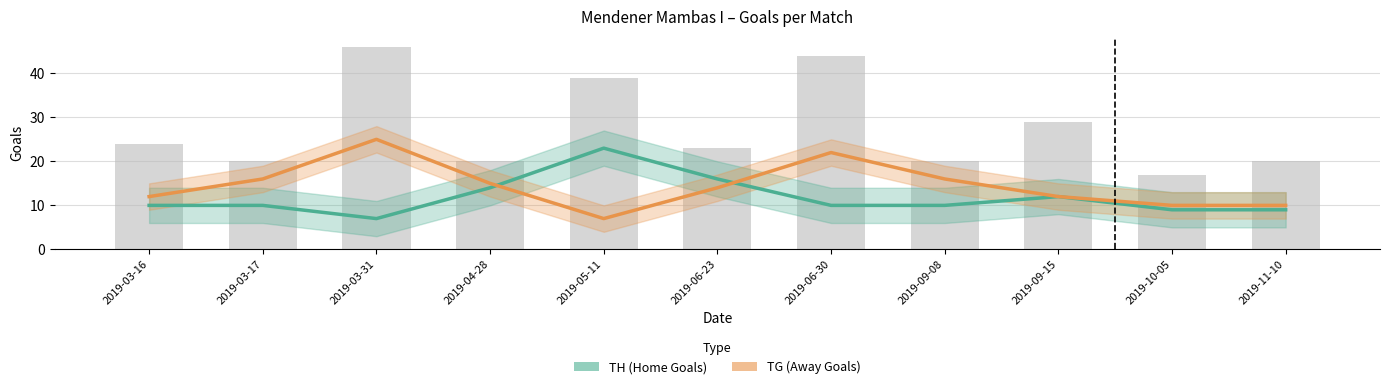

What is the maximum value shown in the chart?

25